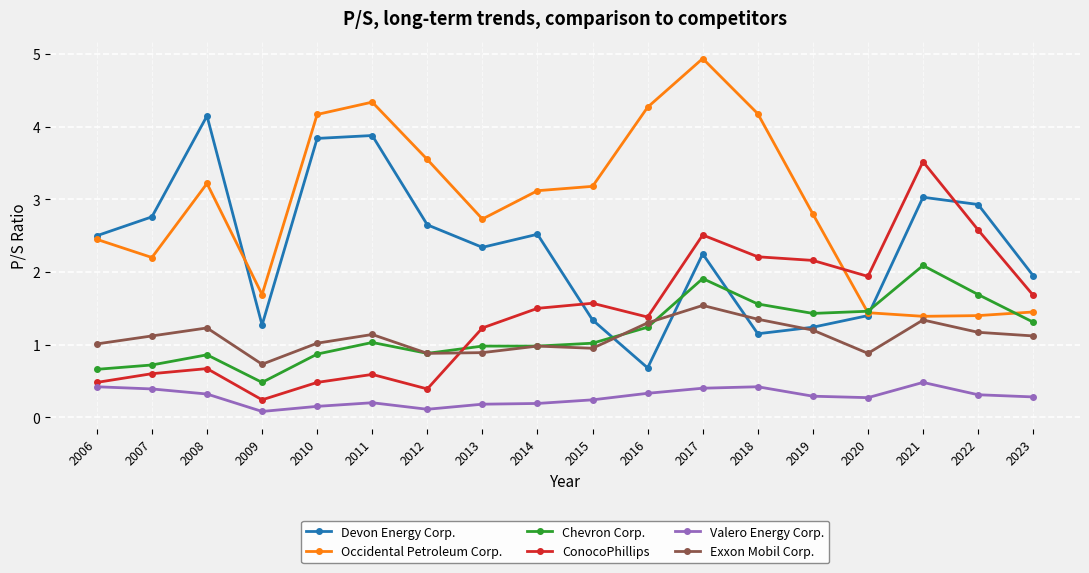

At which category does Exxon Mobil Corp. reach its first local valley?

2009